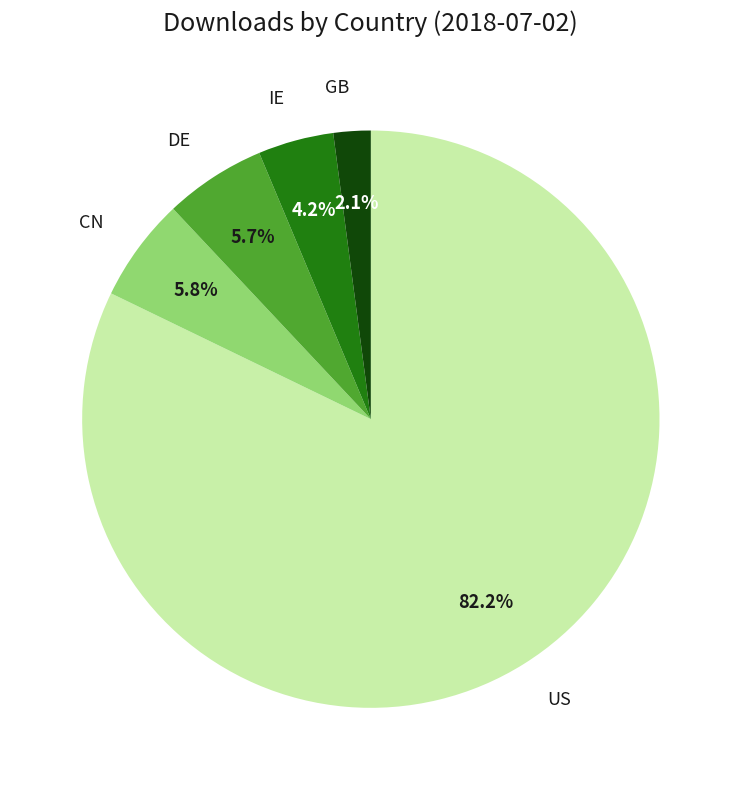

Does IE account for over 50% of the chart?

No